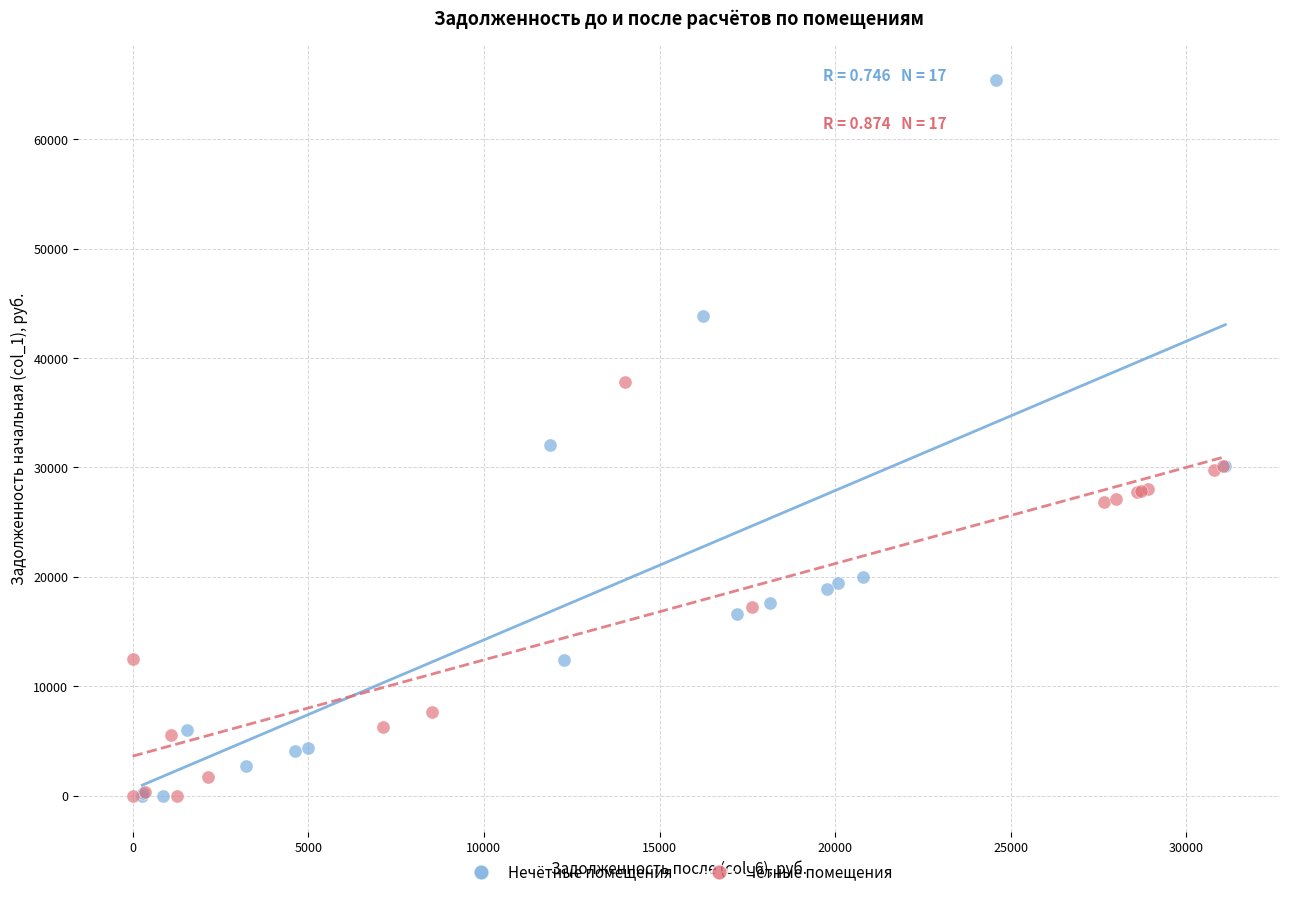

What are all the series names shown in the legend?

Нечётные помещения, Чётные помещения